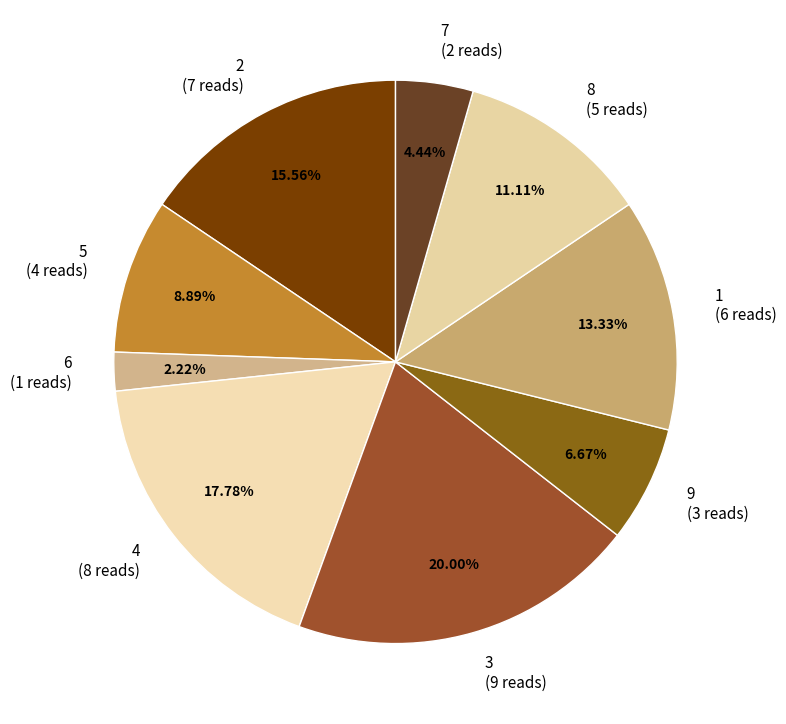

To the nearest percent, what is the difference between the largest and smallest slice percentages?

18%